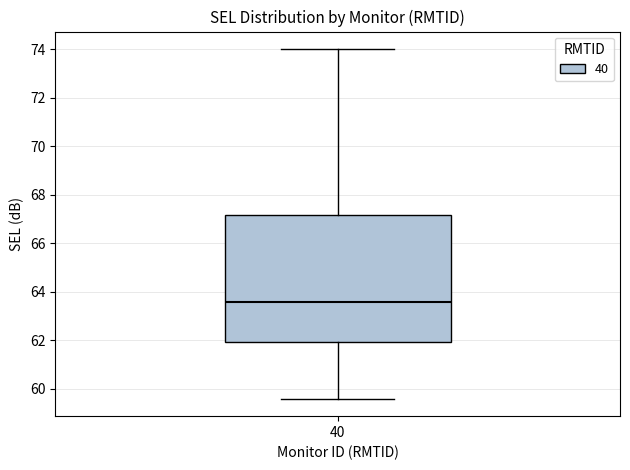

Transcribe this box plot: give where the median line is, the range the box spans, and where the two whiskers end, as read against the y-axis. The values are not printed on the chart, so give them approximately, as read against the axis.

median 63.6, box 62.0 to 67.2, whiskers 59.6 to 74.0